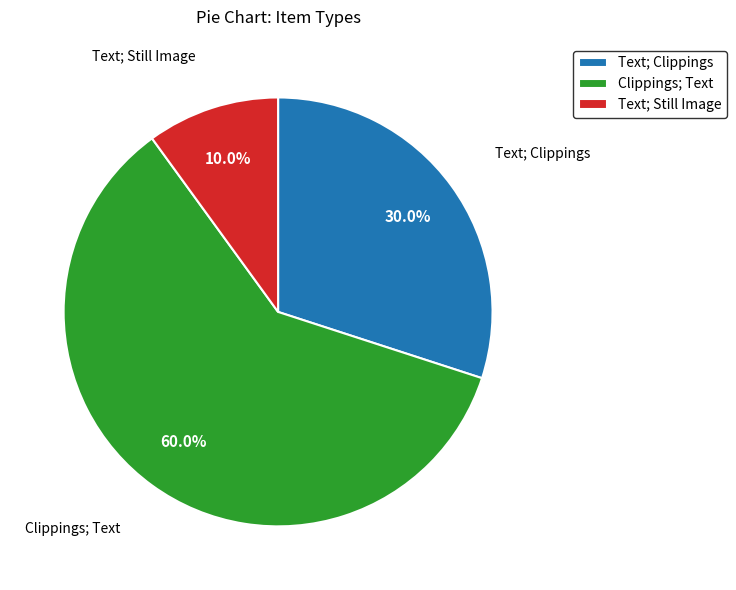

How many segments does this pie chart have?

3